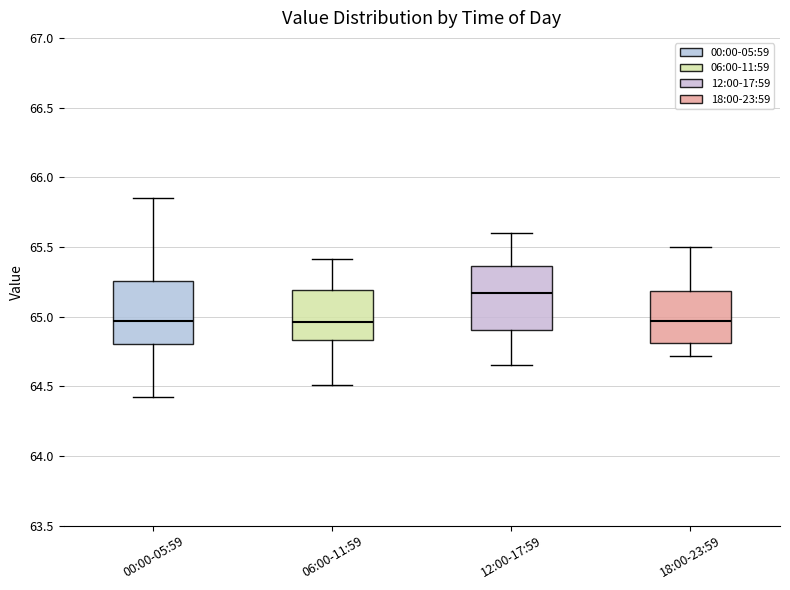

Where does the upper whisker of the box for 12:00-17:59 end on the y-axis? The values are not printed on the chart, so give them approximately, as read against the axis.

65.60